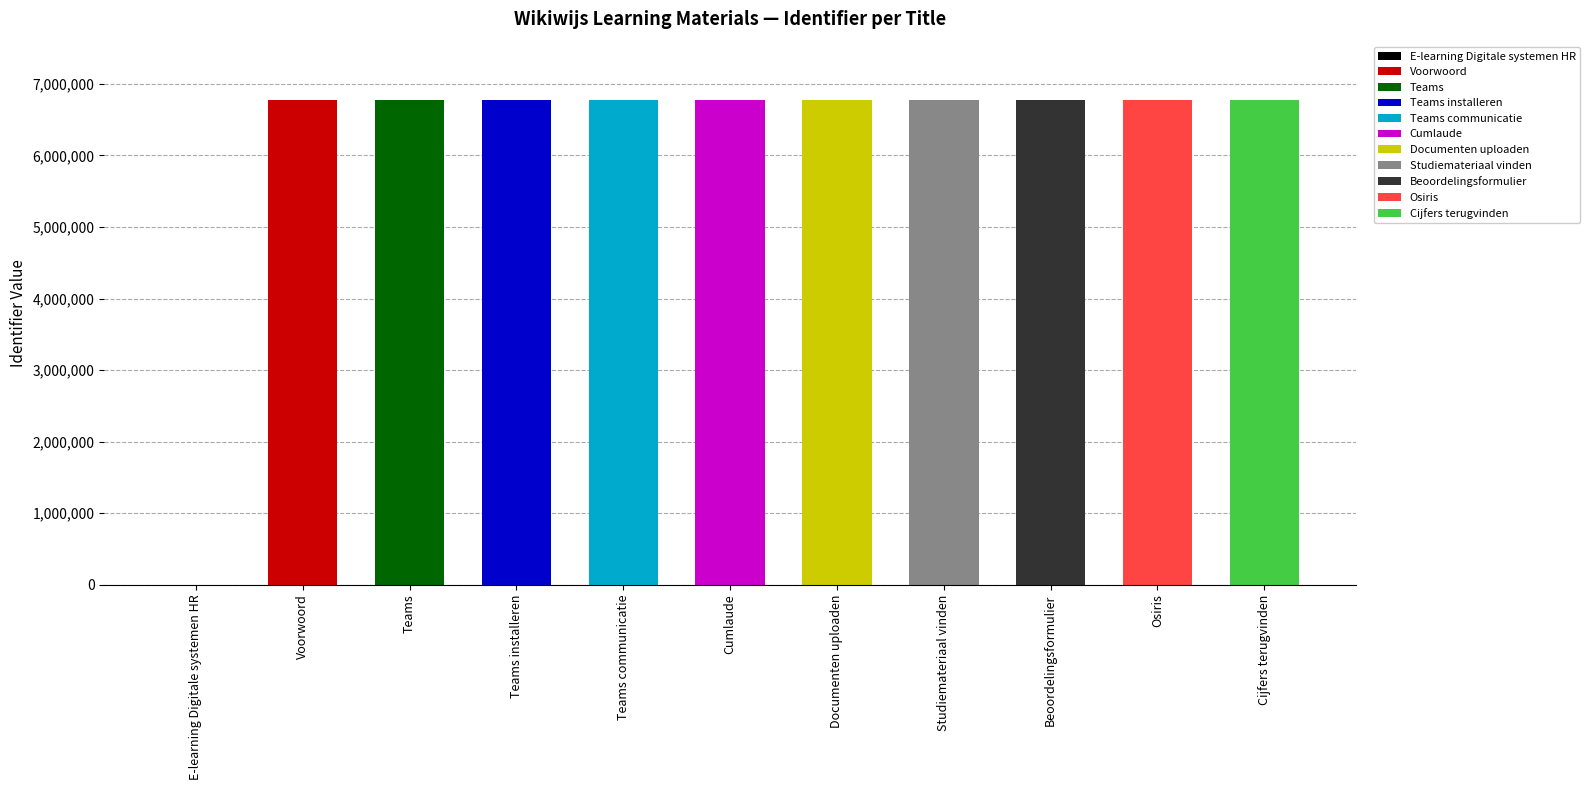

Approximately how many times larger is the value at Teams compared to Cumlaude?

1.0